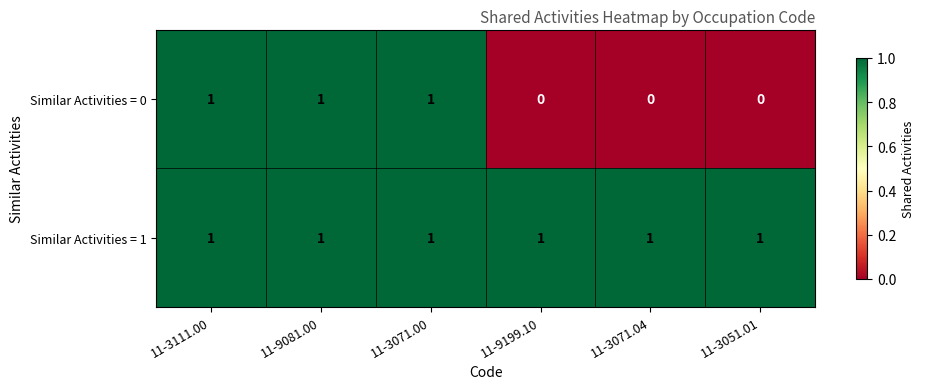

Reading left to right, what are all the values shown in this chart?

Similar Activities = 0: 1	1	1	0	0	0
Similar Activities = 1: 1	1	1	1	1	1